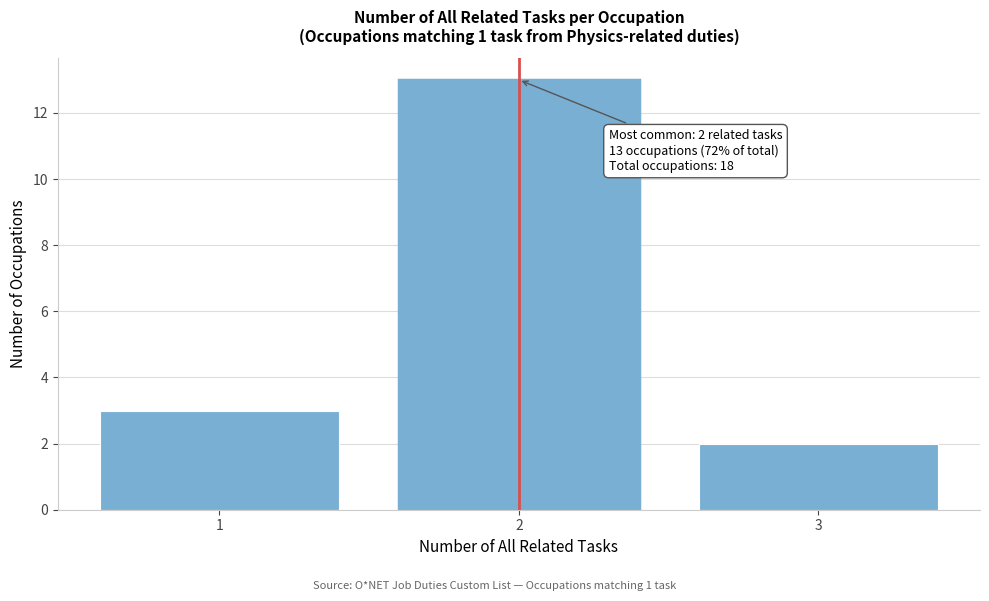

Reading left to right, what are all the values shown in this chart?

3	13	2